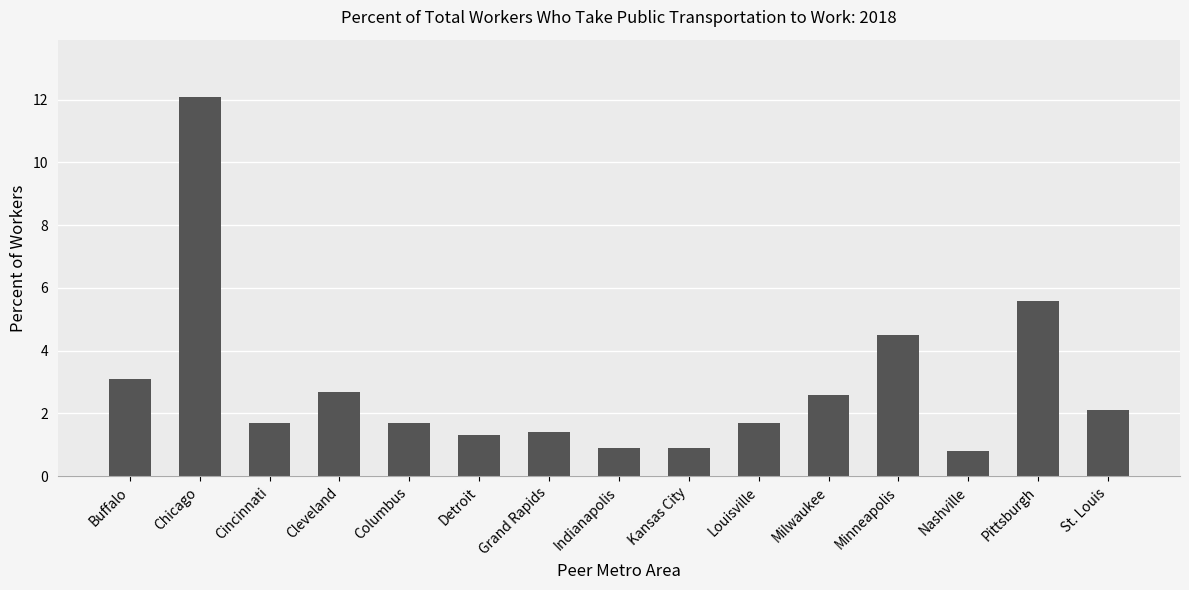

The value at Grand Rapids is 2.1. True or false?

False